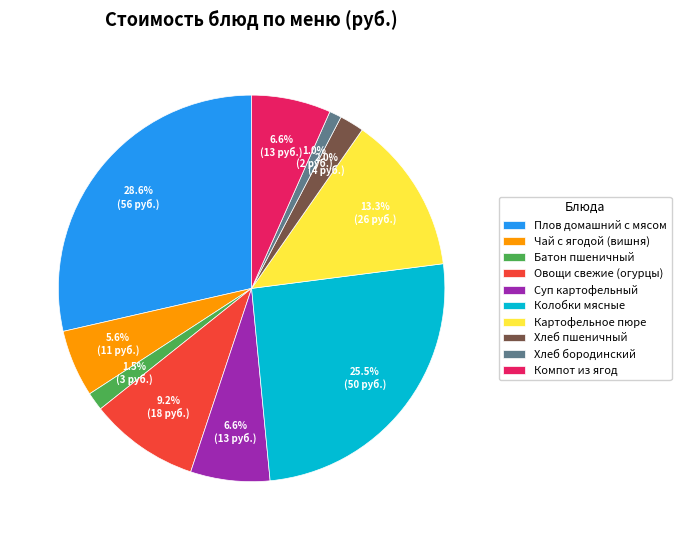

The Суп картофельный slice represents 18% of the pie. True or false?

False